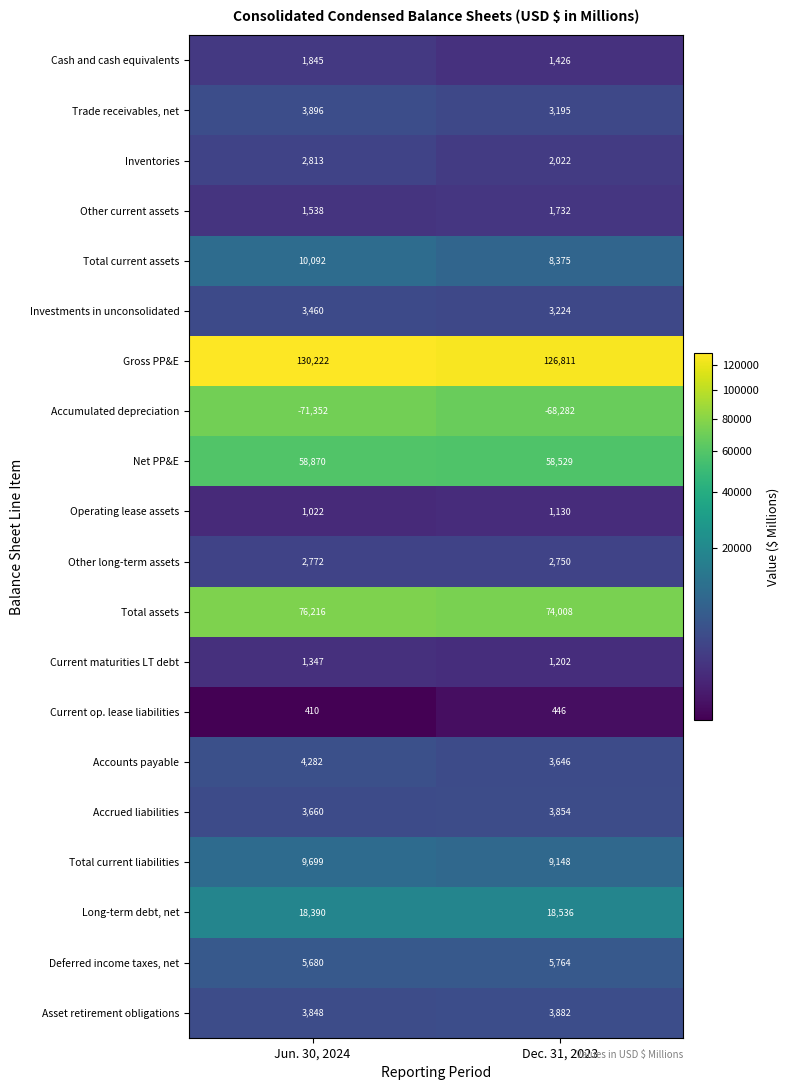

What is the difference between the Investments in unconsolidated values at Dec. 31, 2023 and Jun. 30, 2024?

236